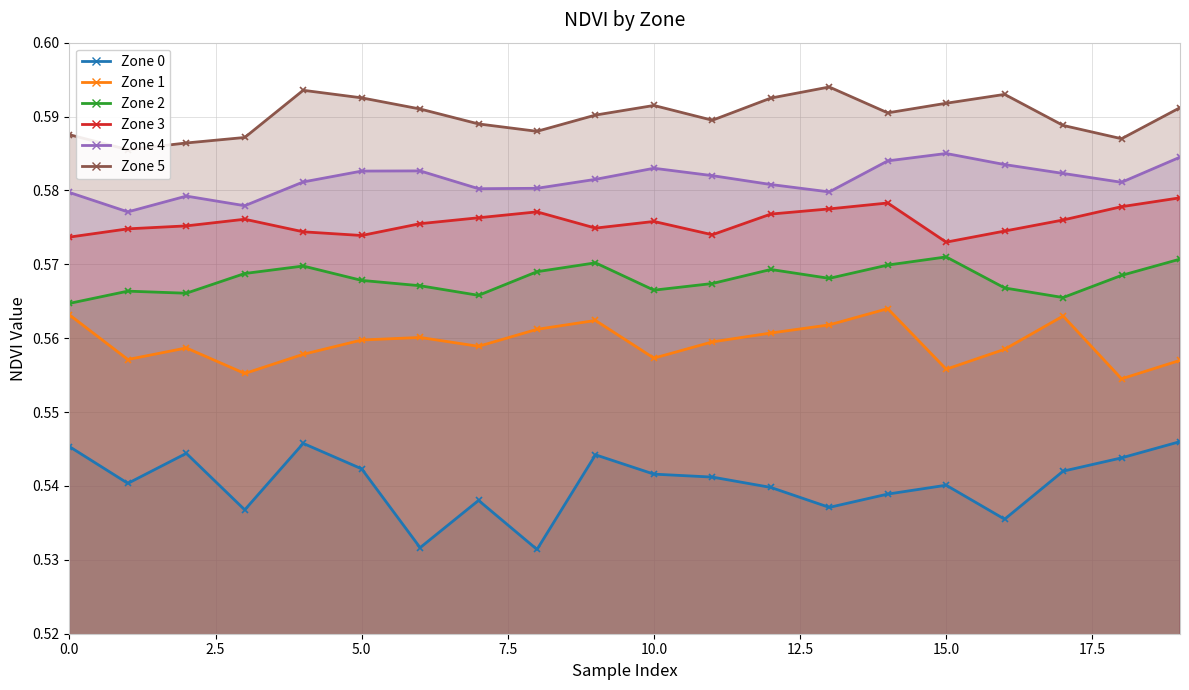

The value of Zone 0 at 1 is 0.5. True or false?

True